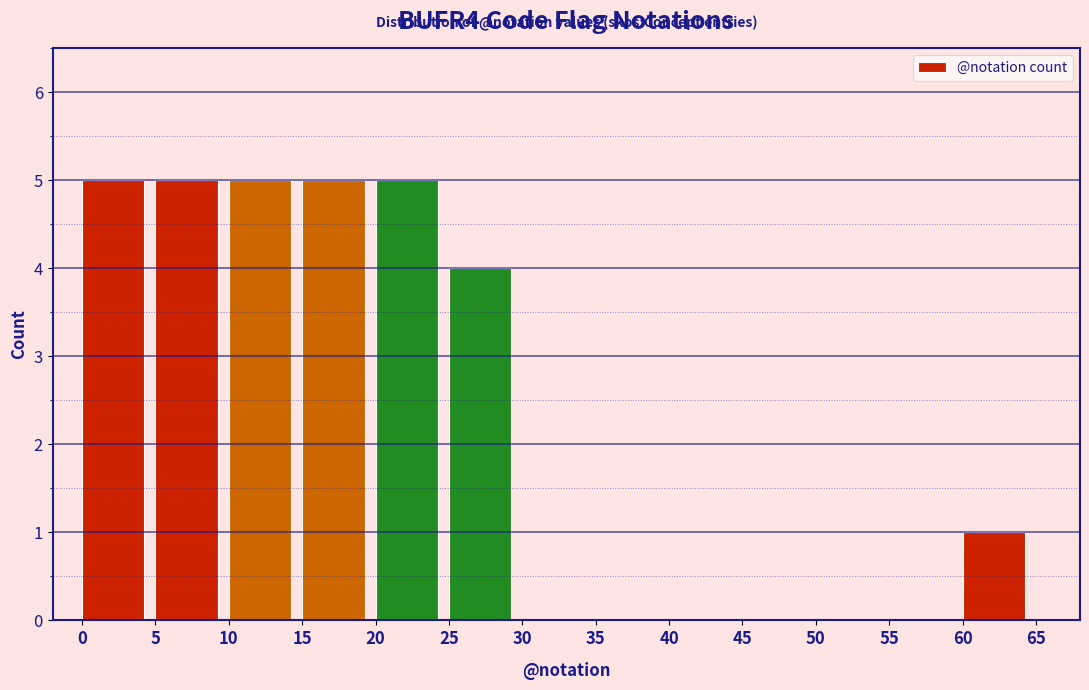

Reading left to right, list every bar in this chart as the range it spans on the x-axis followed by its height. The values are not printed on the chart, so give them approximately, as read against the axis.

0 to 5: 5
5 to 10: 5
10 to 15: 5
15 to 20: 5
20 to 25: 5
25 to 30: 4
30 to 35: 0
35 to 40: 0
40 to 45: 0
45 to 50: 0
50 to 55: 0
55 to 60: 0
60 to 65: 1